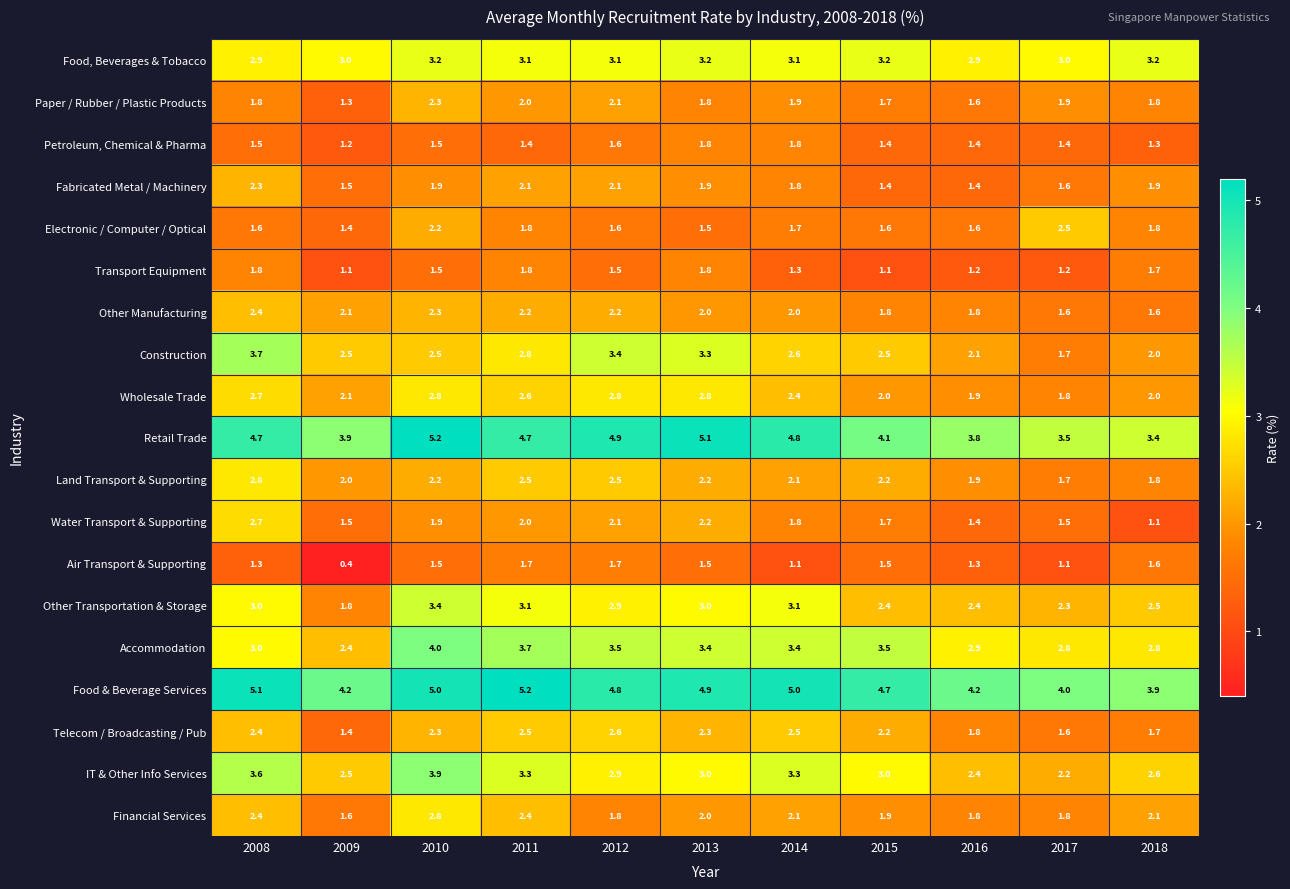

What is the total value across all series at 2010?

52.4